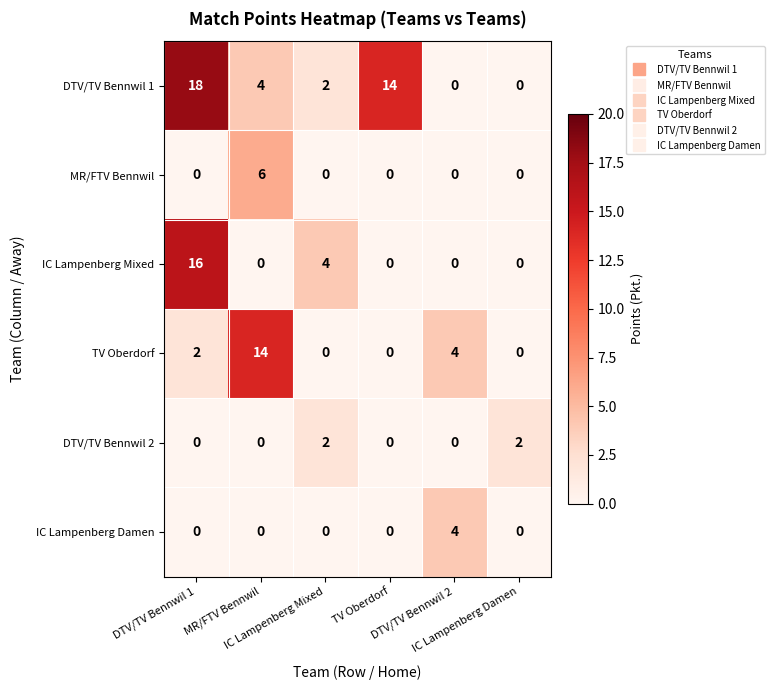

Which series changed the most between IC Lampenberg Mixed and TV Oberdorf?

DTV/TV Bennwil 1